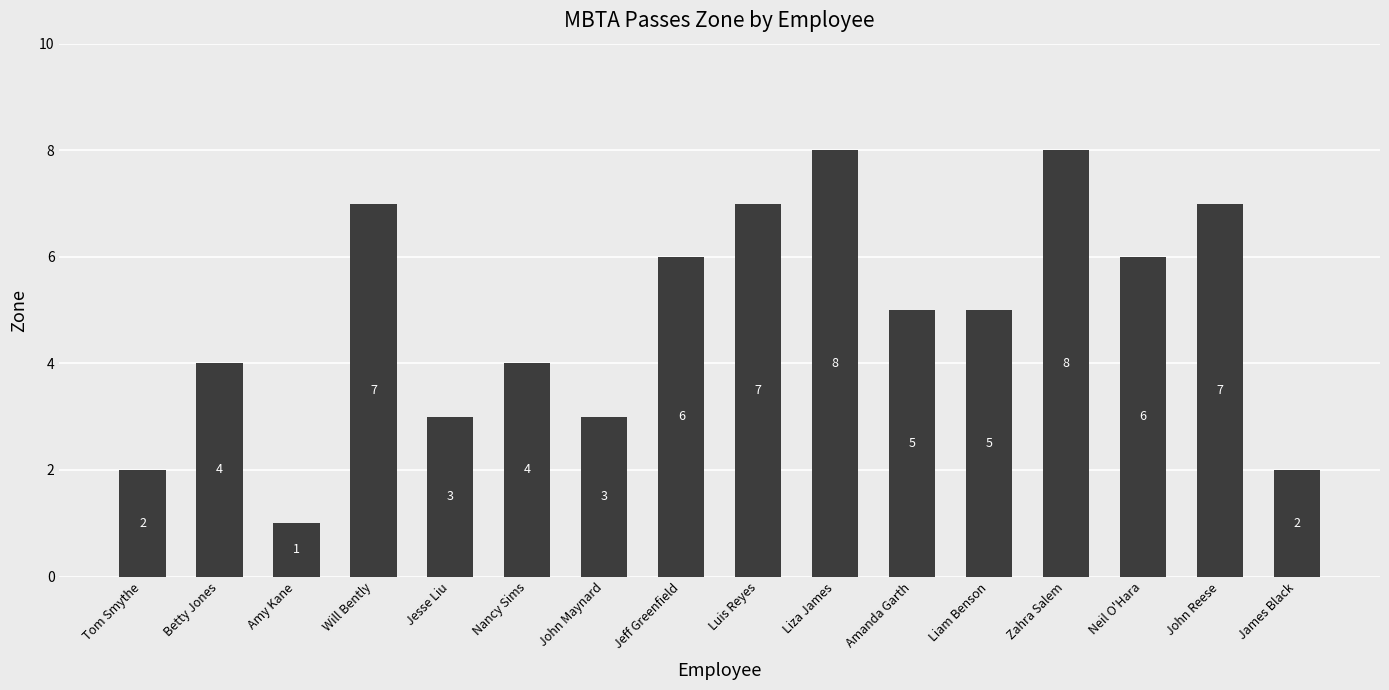

Are the bars grouped side by side (vs. stacked)?

No